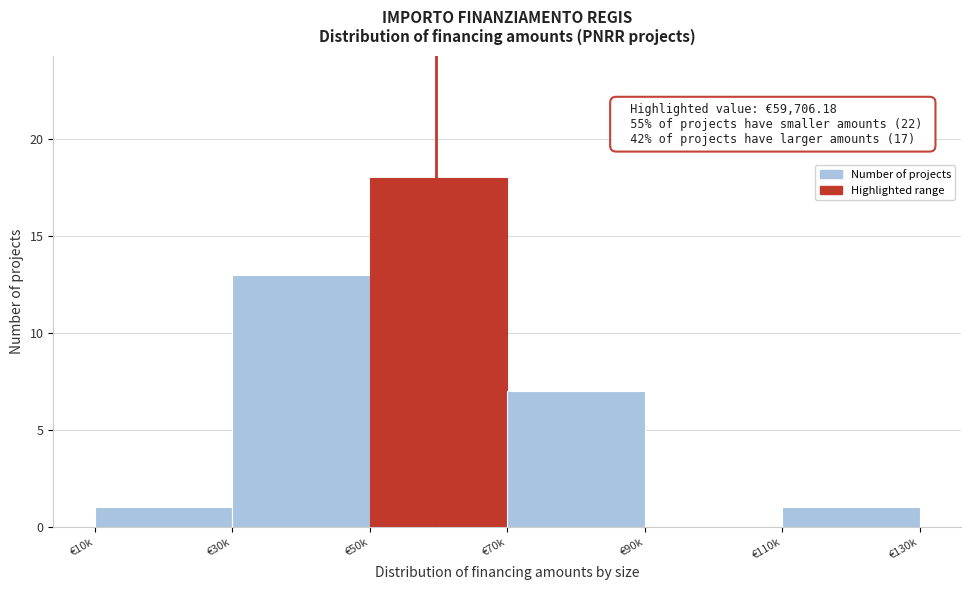

Reading right to left, list all the values displayed in this chart.

€110k=1	€90k=0	€70k=7	€50k=18	€30k=13	€10k=1